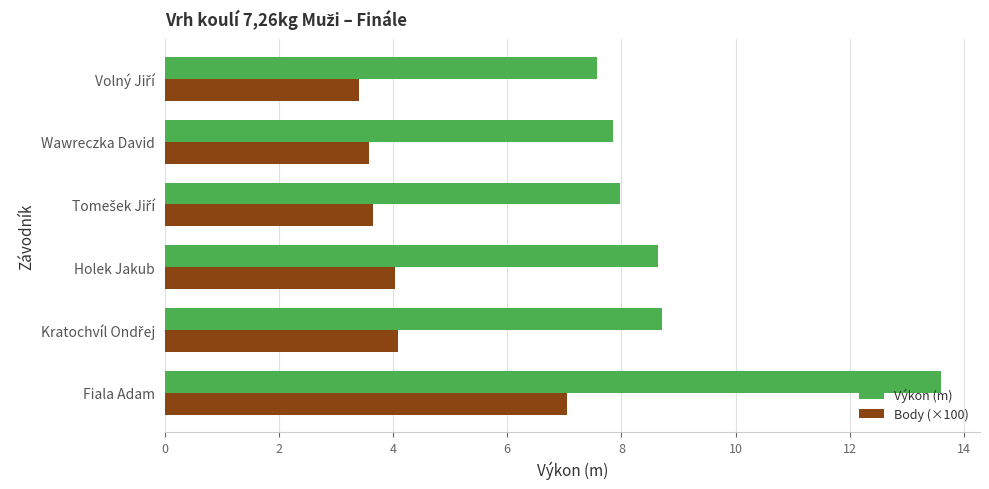

What is the average value of the Výkon (m) series?

9.1